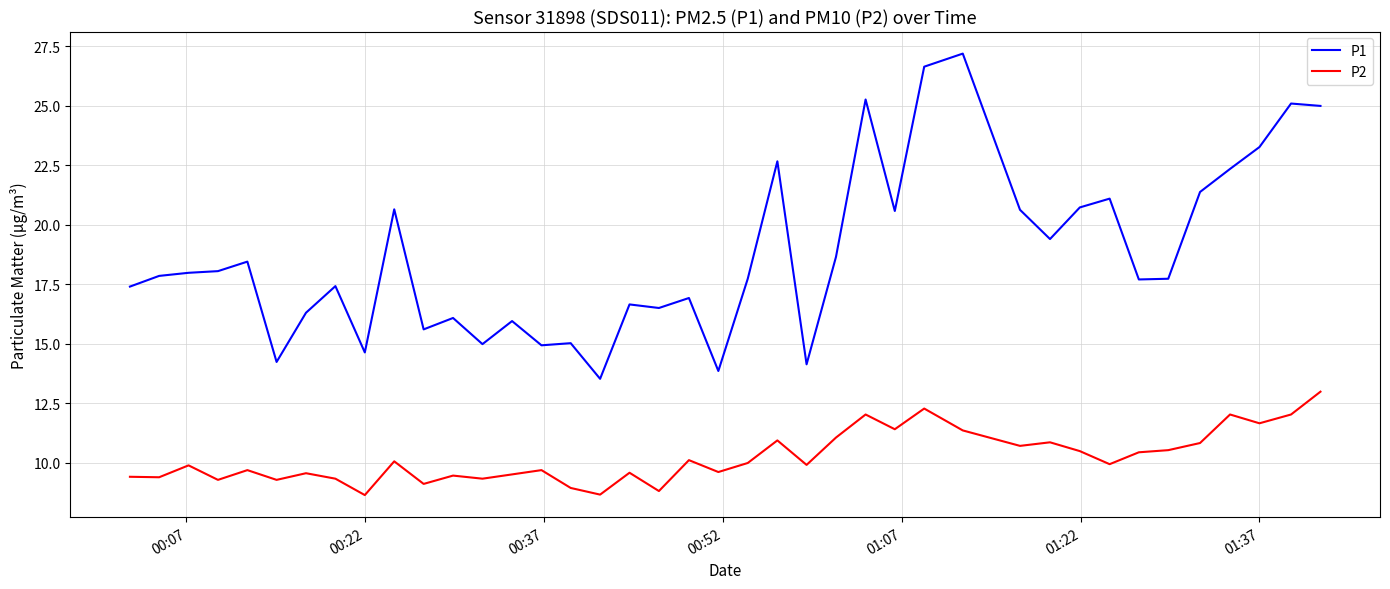

True or false: P1 and P2 intersect in this chart.

False